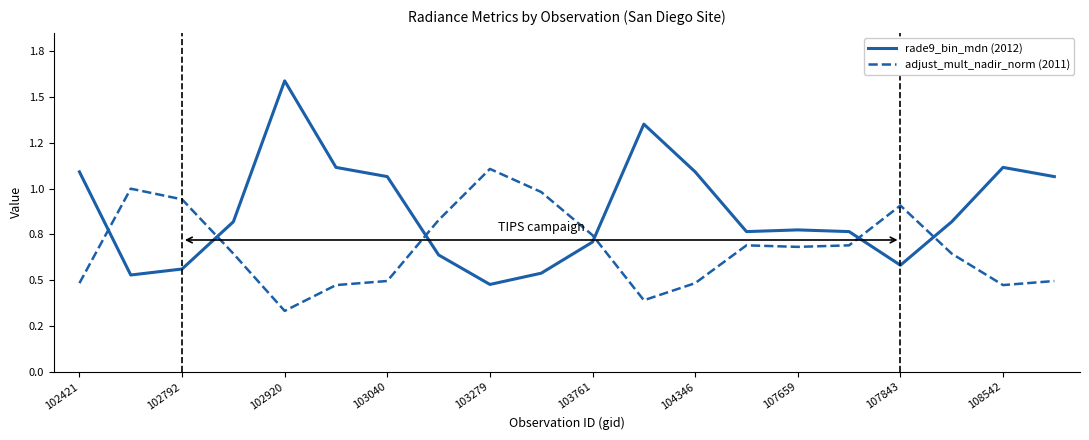

What is the minimum value for rade9_bin_mdn (2012)?

0.5